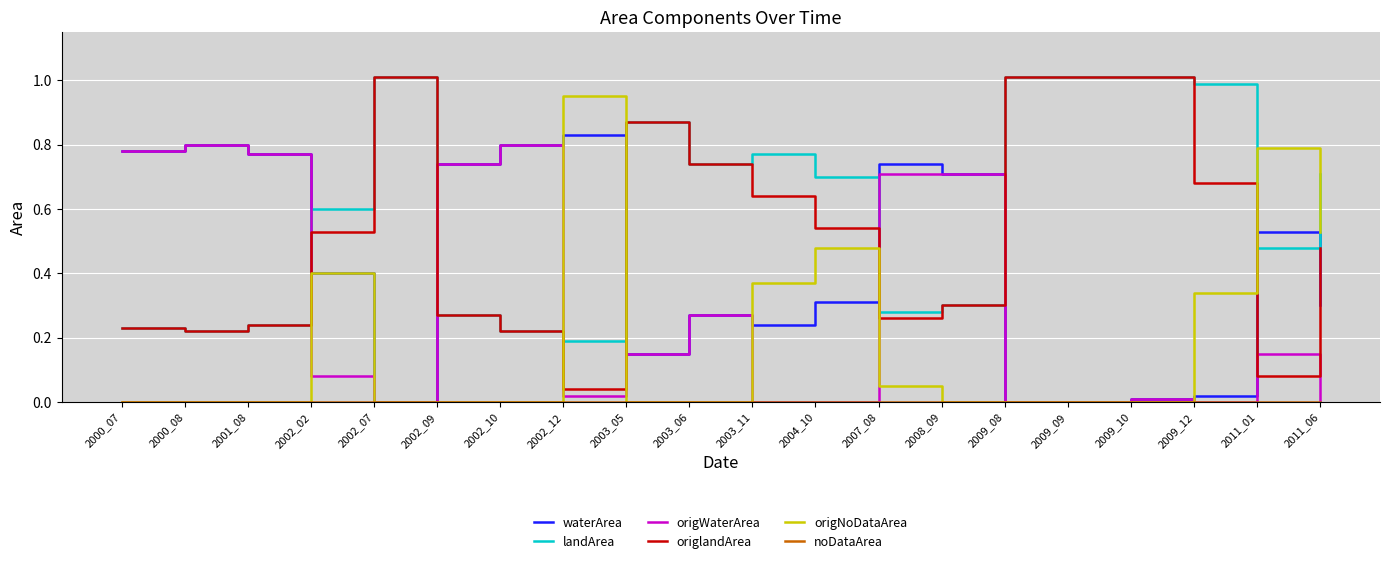

Reading right to left, list all the values displayed in this chart.

waterArea: 2011_06=0.3	2011_01=0.5	2009_12=0.0	2009_10=0.0	2009_09=0.0	2009_08=0.0	2008_09=0.7	2007_08=0.7	2004_10=0.3	2003_11=0.2	2003_06=0.3	2003_05=0.1	2002_12=0.8	2002_10=0.8	2002_09=0.7	2002_07=0.0	2002_02=0.4	2001_08=0.8	2000_08=0.8	2000_07=0.8
landArea: 2011_06=0.7	2011_01=0.5	2009_12=1.0	2009_10=1.0	2009_09=1.0	2009_08=1.0	2008_09=0.3	2007_08=0.3	2004_10=0.7	2003_11=0.8	2003_06=0.7	2003_05=0.9	2002_12=0.2	2002_10=0.2	2002_09=0.3	2002_07=1.0	2002_02=0.6	2001_08=0.2	2000_08=0.2	2000_07=0.2
origWaterArea: 2011_06=0.0	2011_01=0.1	2009_12=0.0	2009_10=0.0	2009_09=0.0	2009_08=0.0	2008_09=0.7	2007_08=0.7	2004_10=0.0	2003_11=0.0	2003_06=0.3	2003_05=0.1	2002_12=0.0	2002_10=0.8	2002_09=0.7	2002_07=0.0	2002_02=0.1	2001_08=0.8	2000_08=0.8	2000_07=0.8
origlandArea: 2011_06=0.5	2011_01=0.1	2009_12=0.7	2009_10=1.0	2009_09=1.0	2009_08=1.0	2008_09=0.3	2007_08=0.3	2004_10=0.5	2003_11=0.6	2003_06=0.7	2003_05=0.9	2002_12=0.0	2002_10=0.2	2002_09=0.3	2002_07=1.0	2002_02=0.5	2001_08=0.2	2000_08=0.2	2000_07=0.2
origNoDataArea: 2011_06=0.5	2011_01=0.8	2009_12=0.3	2009_10=0.0	2009_09=0.0	2009_08=0.0	2008_09=0.0	2007_08=0.1	2004_10=0.5	2003_11=0.4	2003_06=0.0	2003_05=0.0	2002_12=0.9	2002_10=0.0	2002_09=0.0	2002_07=0.0	2002_02=0.4	2001_08=0.0	2000_08=0.0	2000_07=0.0
noDataArea: 2011_06=0.0	2011_01=0.0	2009_12=0.0	2009_10=0.0	2009_09=0.0	2009_08=0.0	2008_09=0.0	2007_08=0.0	2004_10=0.0	2003_11=0.0	2003_06=0.0	2003_05=0.0	2002_12=0.0	2002_10=0.0	2002_09=0.0	2002_07=0.0	2002_02=0.0	2001_08=0.0	2000_08=0.0	2000_07=0.0